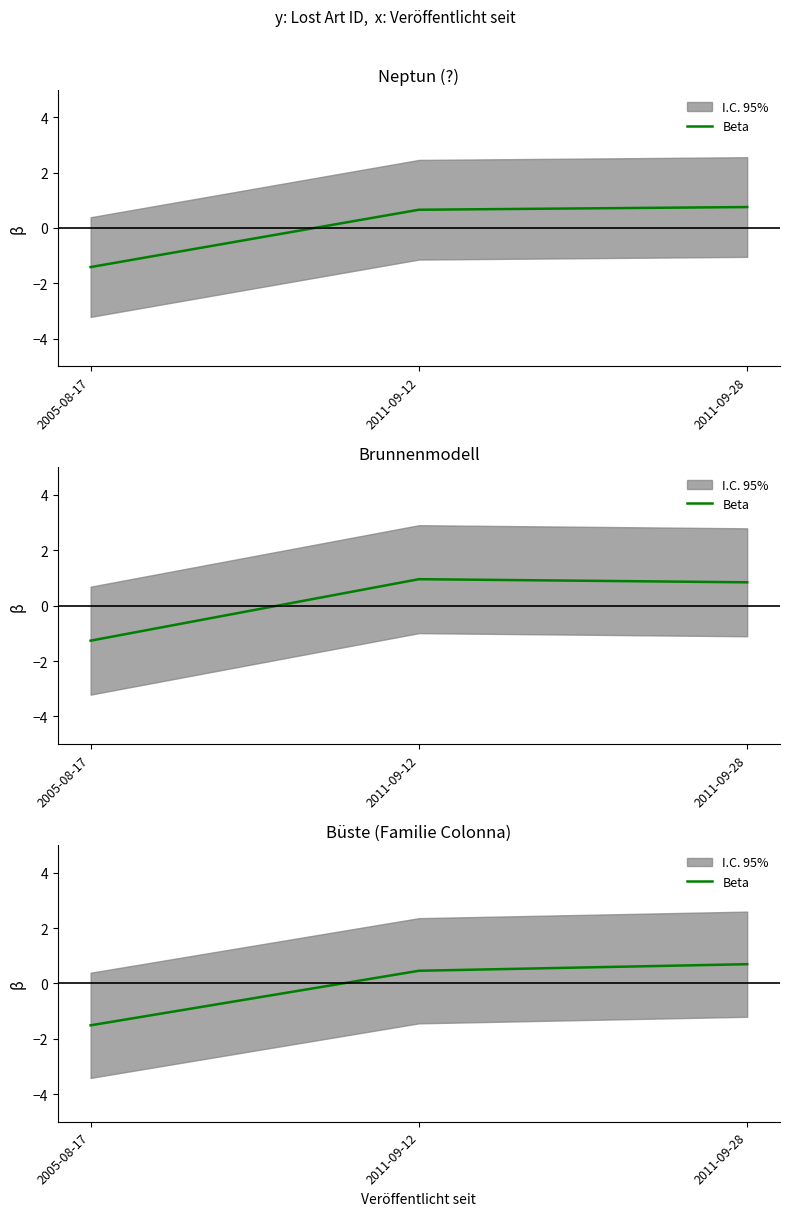

How many lines are shown in the chart?

1